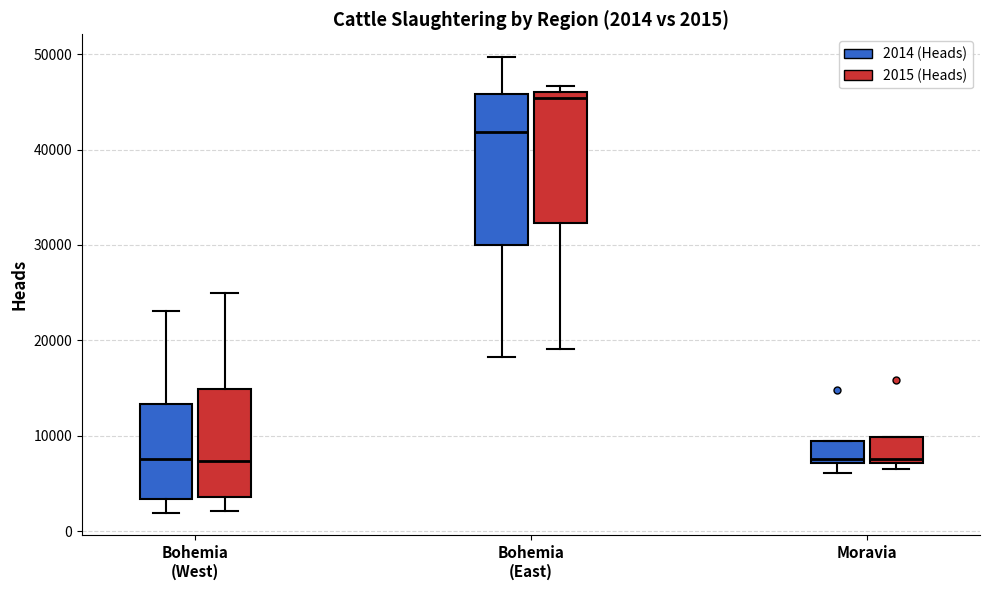

Comparing the boxes themselves (not the whiskers), which one is the tallest?

Bohemia (East) (2014 (Heads))